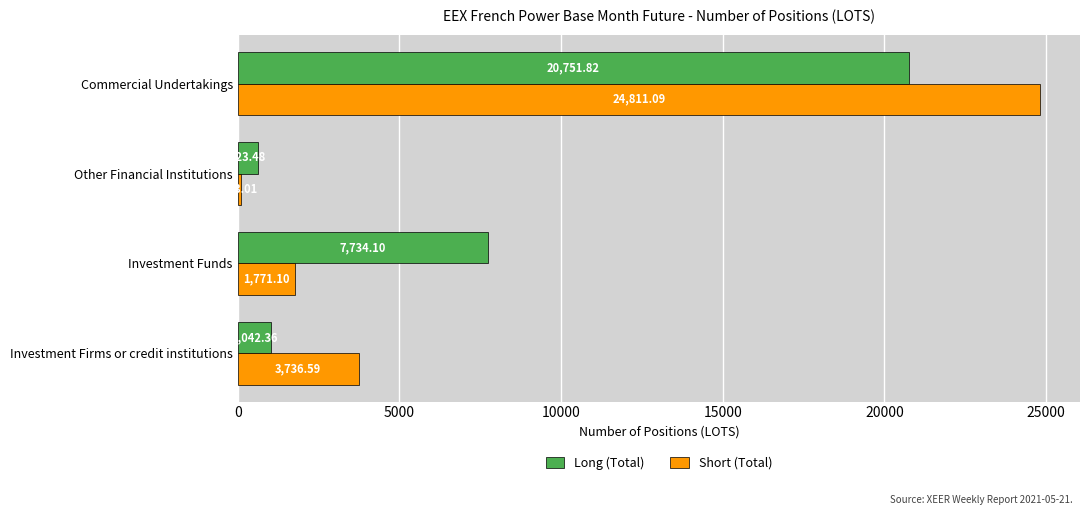

Which series has the largest total across all categories?

Short (Total)